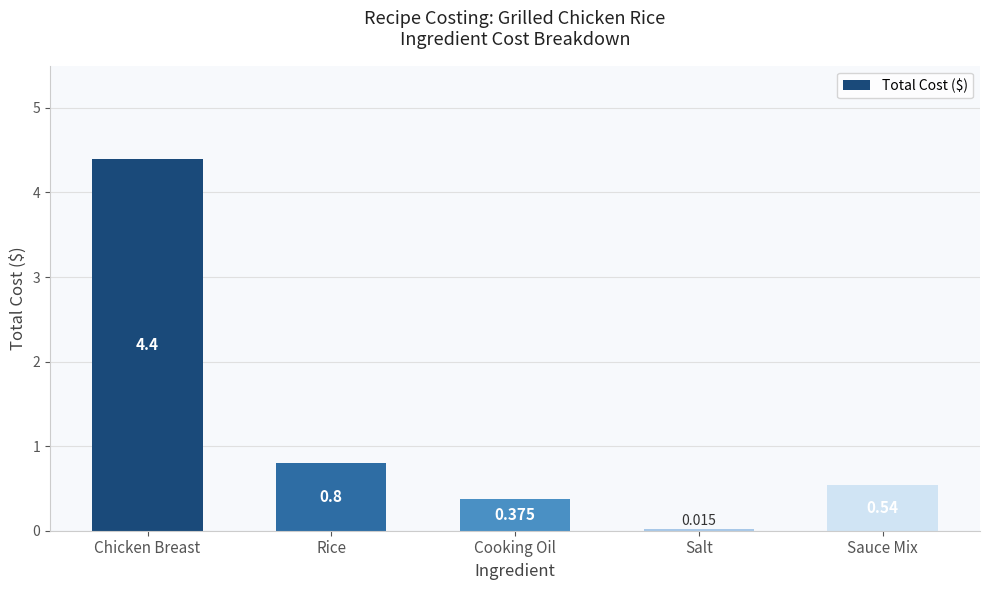

Which category has the highest value across all series?

Chicken Breast